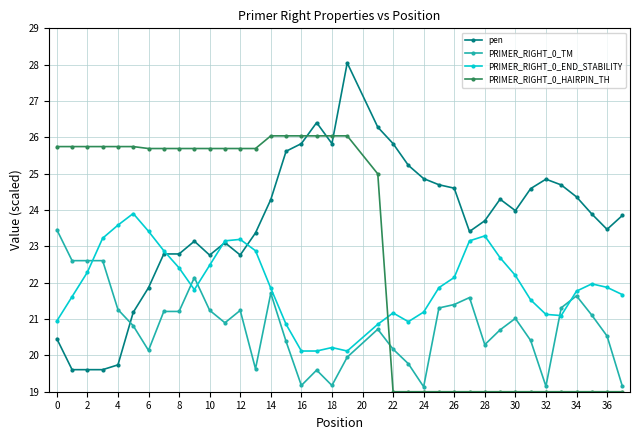

Which series has the largest total across all categories?

pen